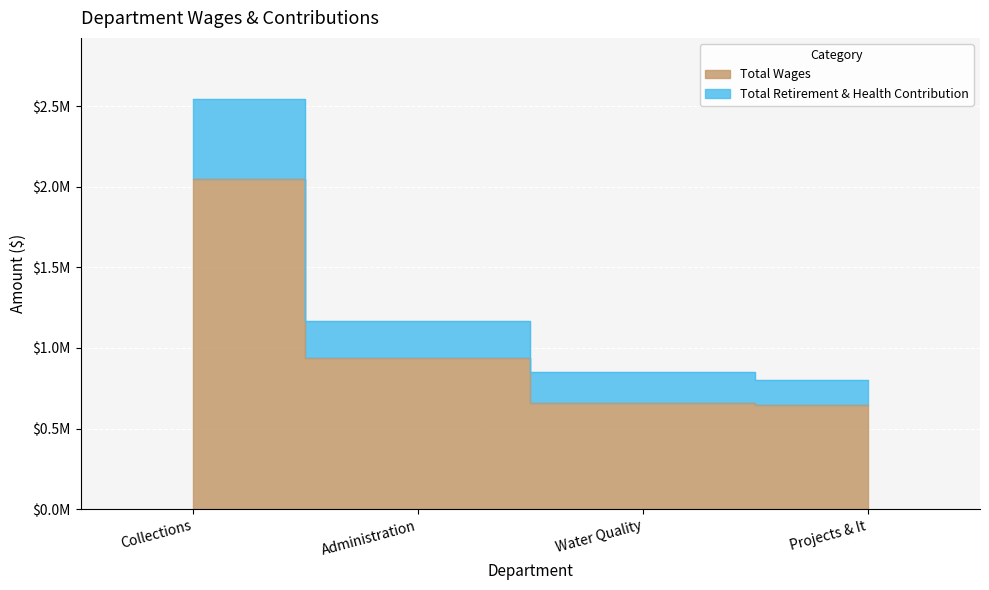

What is the greatest value displayed?

2543352